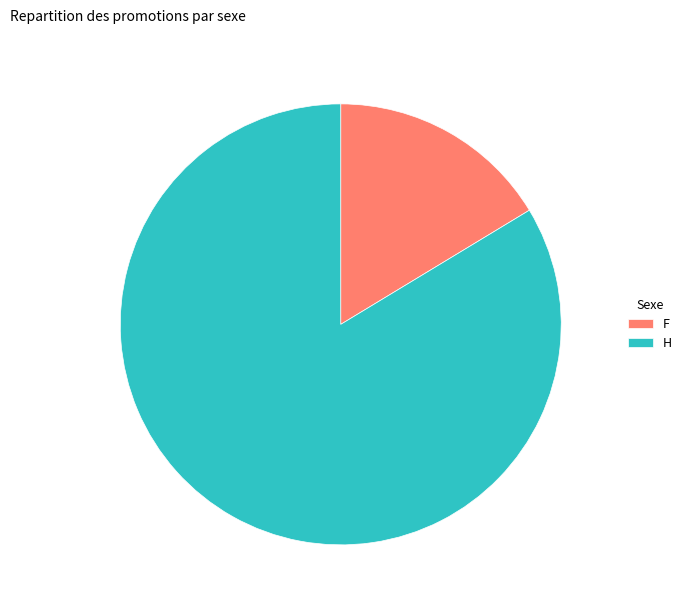

Rank the categories by value from highest to lowest.

H, F